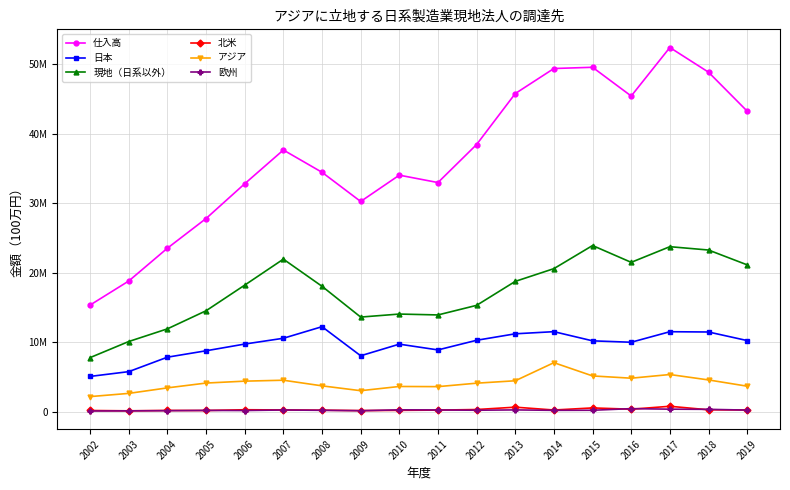

What are all the series names shown in the legend?

仕入高, 日本, 現地（日系以外）, 北米, アジア, 欧州